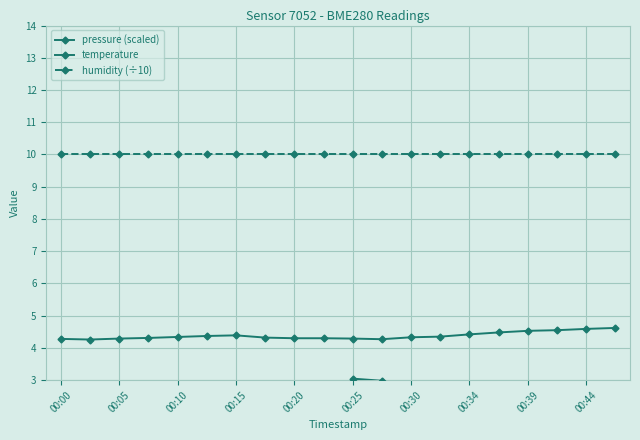

True or false: pressure (scaled) has a value of 2.7 at 00:20.

True